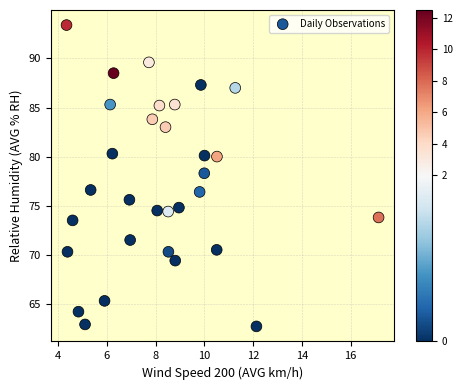

What is the range of Y values (max minus min)?

30.7